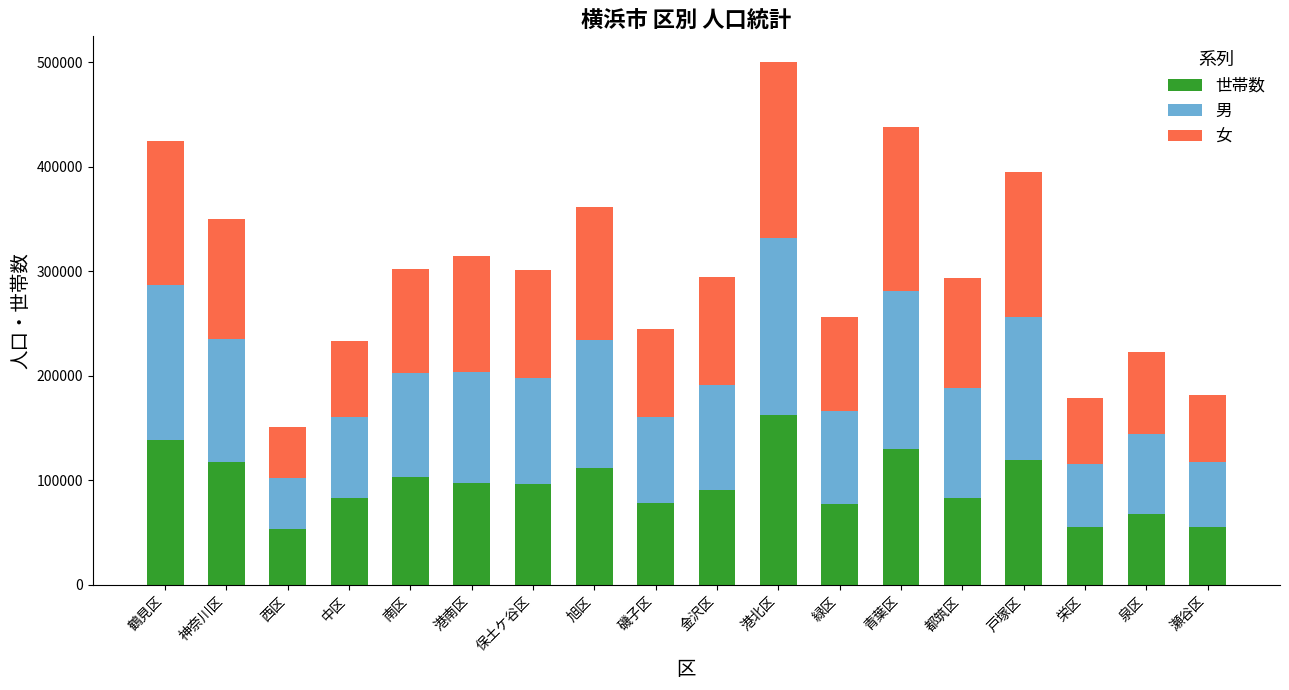

Where is 世帯数 nearest to the value 108066?

旭区